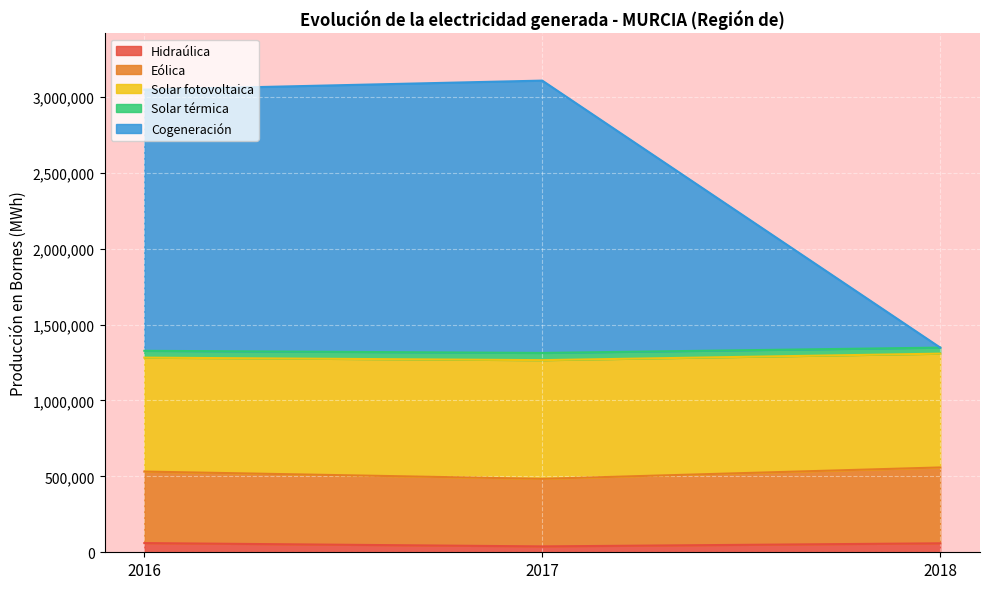

How many data points in Cogeneración are above 3047093?

2